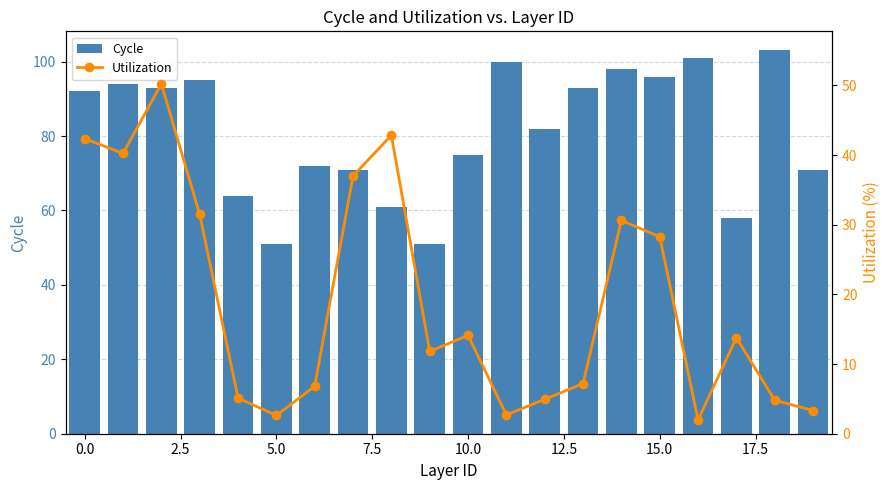

At which label is Utilization closest to 26?

15